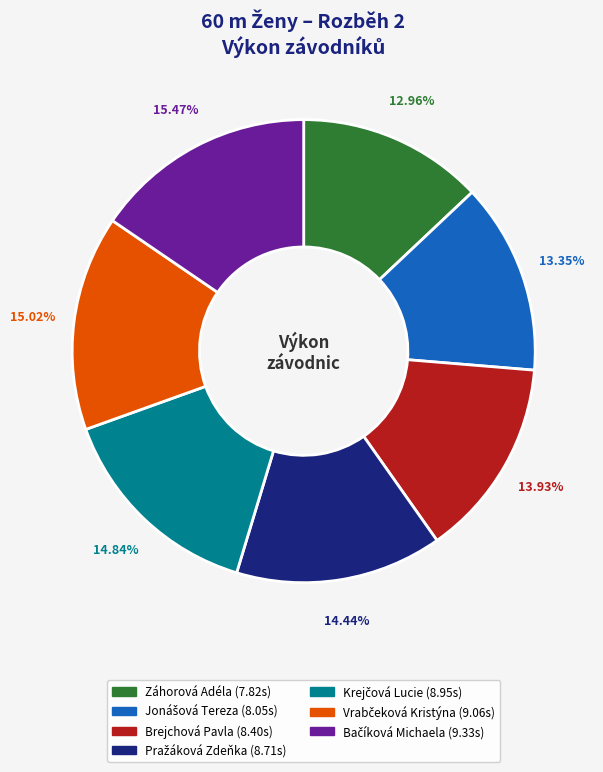

How many segments does this pie chart have?

7